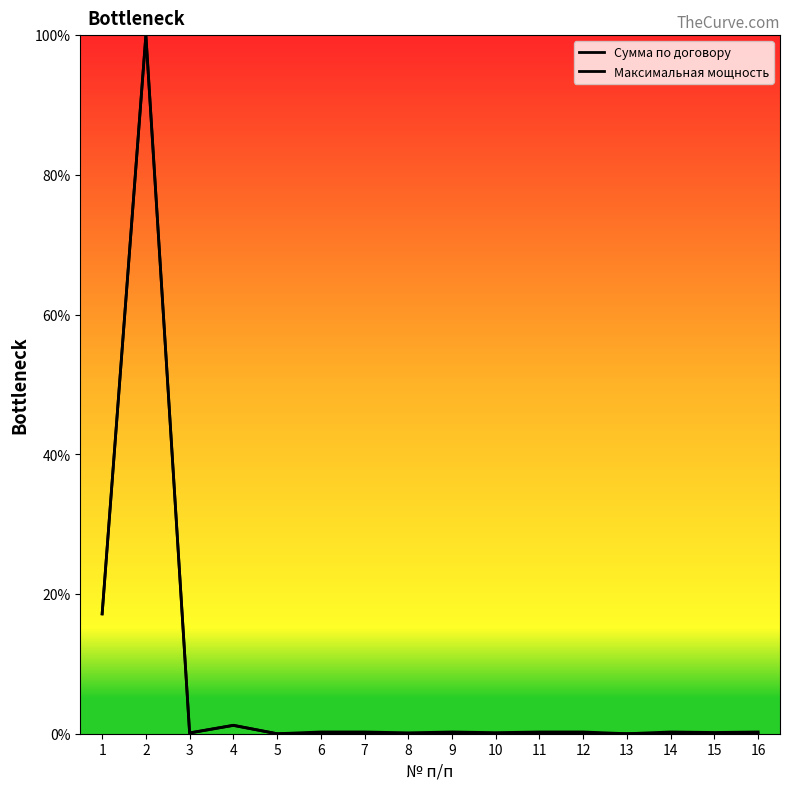

At 15, list the series in order from smallest to largest.

Сумма по договору, Максимальная мощность